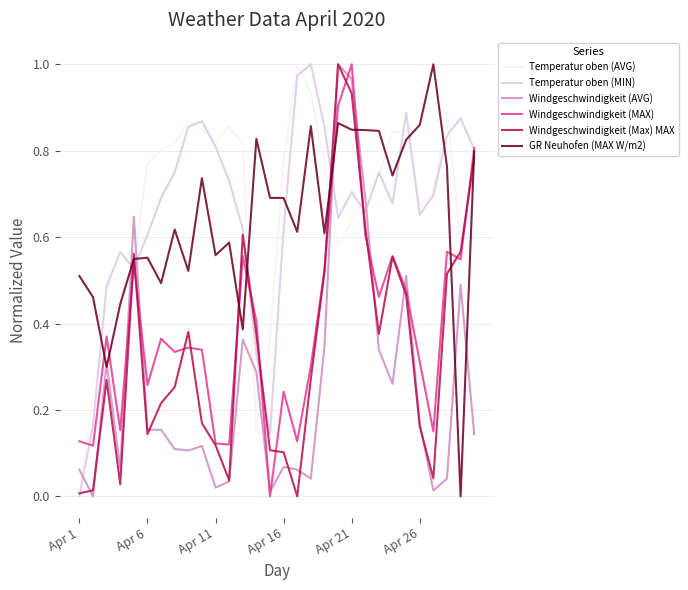

At which category is the sum across all series the highest?

Apr 21